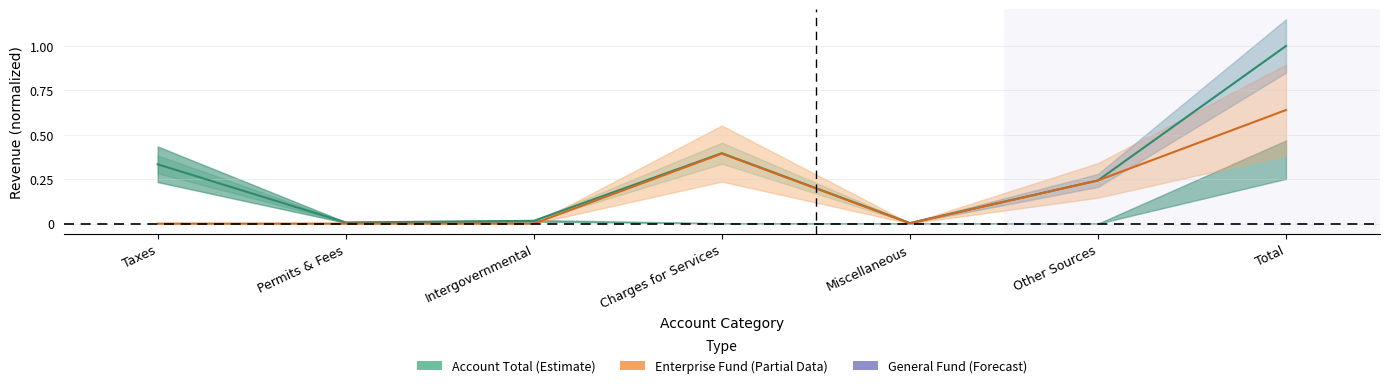

The Enterprise Fund series shows 0.0 at Permits & Fees. True or false?

True